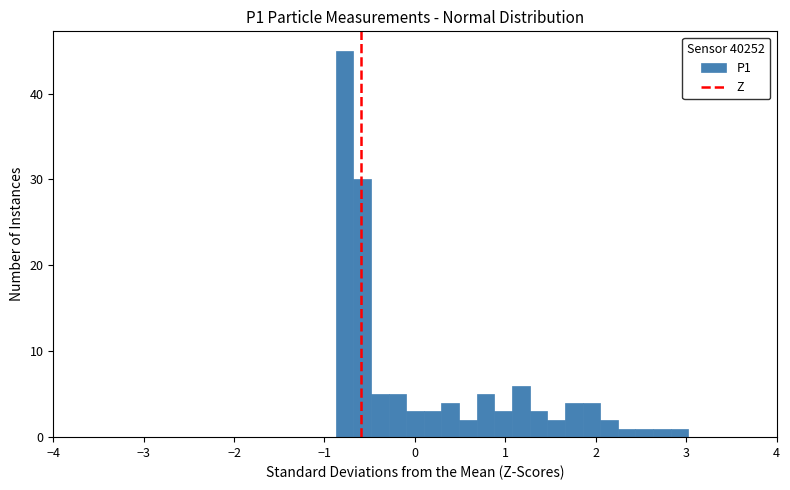

Read against the x-axis, roughly where is the centre of the tallest bar?

-0.8